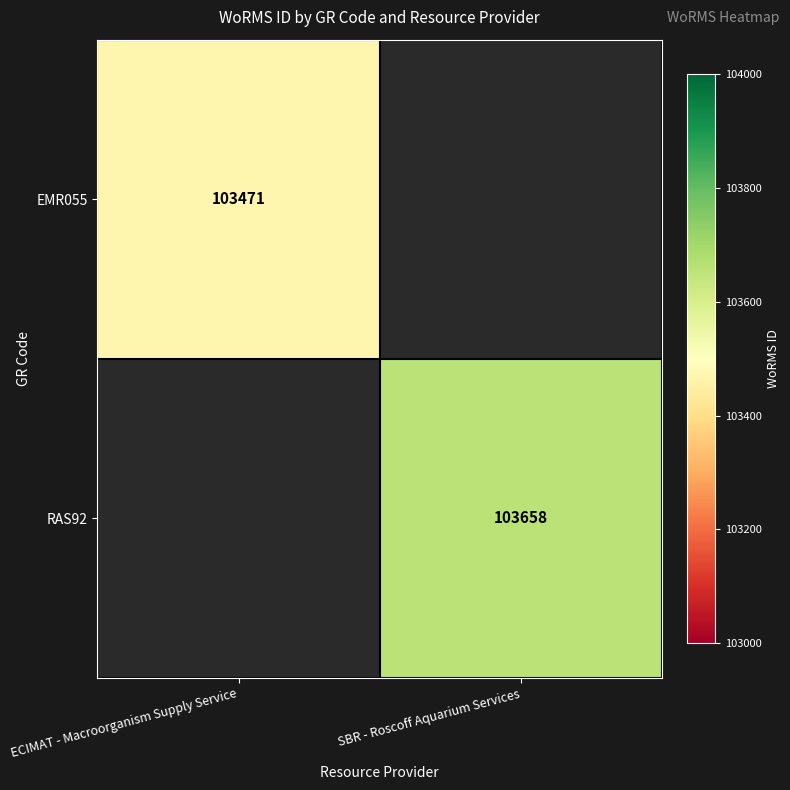

The RAS92 series shows 103658 at SBR - Roscoff Aquarium Services. True or false?

True